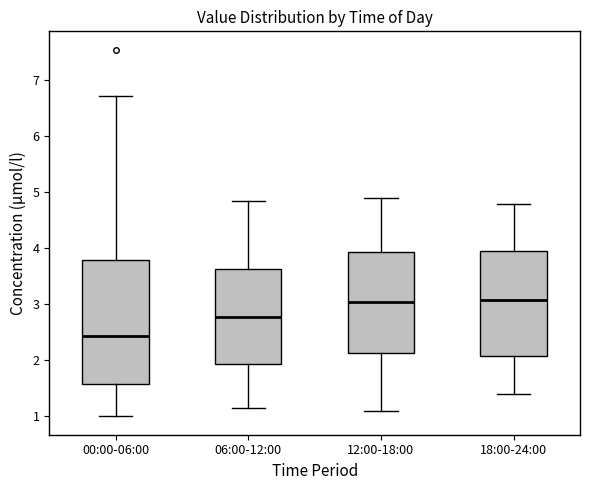

Reading left to right, read every box against the y-axis: the position of its median line, the range the box covers, and the ends of its whiskers. The values are not printed on the chart, so give them approximately, as read against the axis.

00:00-06:00: median 2.4, box 1.6 to 3.8, whiskers 1.0 to 6.7
06:00-12:00: median 2.8, box 1.9 to 3.6, whiskers 1.2 to 4.9
12:00-18:00: median 3.1, box 2.1 to 3.9, whiskers 1.1 to 4.9
18:00-24:00: median 3.1, box 2.1 to 4.0, whiskers 1.4 to 4.8